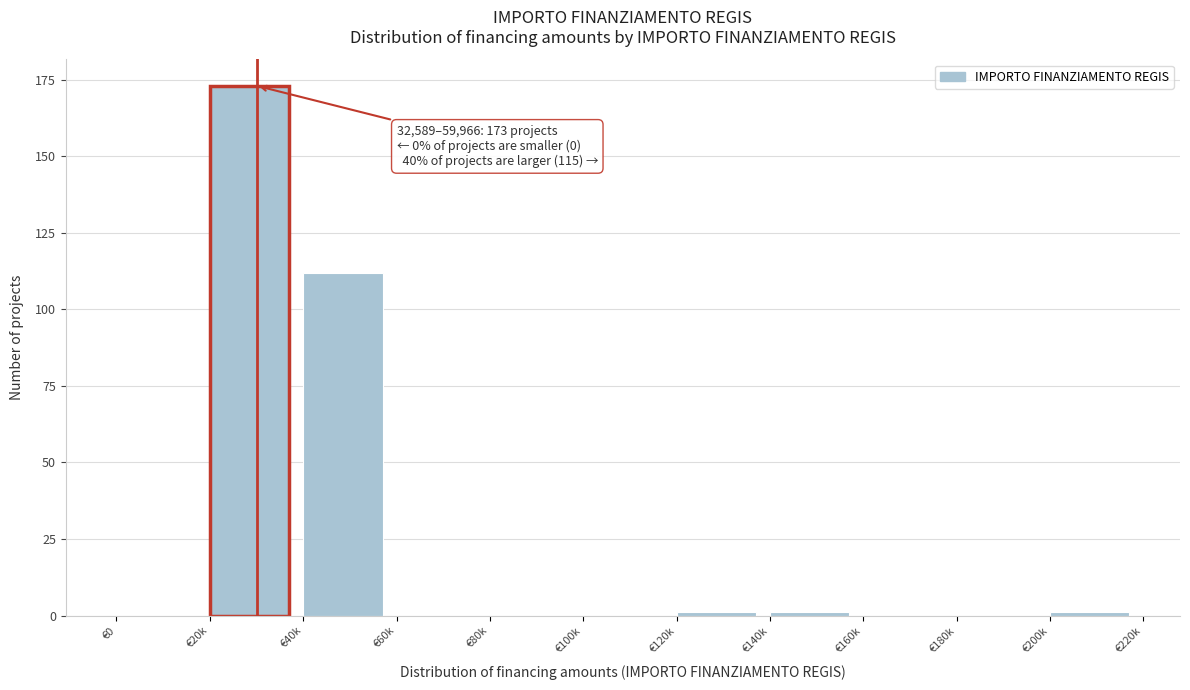

Reading left to right, what are all the values shown in this chart?

€0=0	€20k=173	€40k=112	€60k=0	€80k=0	€100k=0	€120k=1	€140k=1	€160k=0	€180k=0	€200k=1